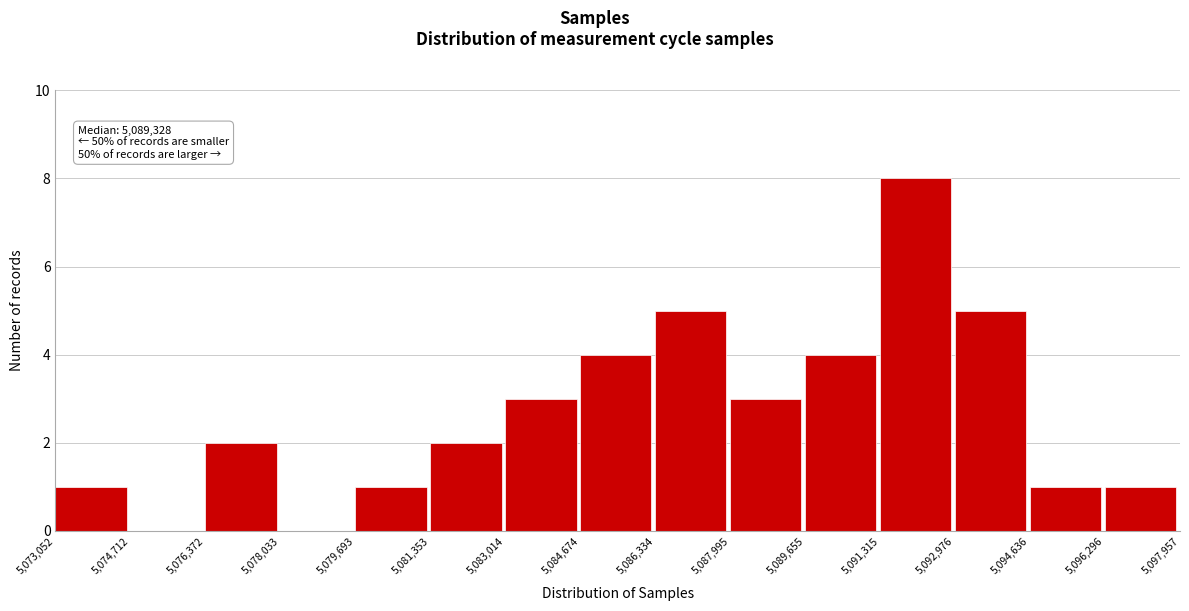

Which range on the x-axis has the tallest bar?

5,091,315 to 5,092,976